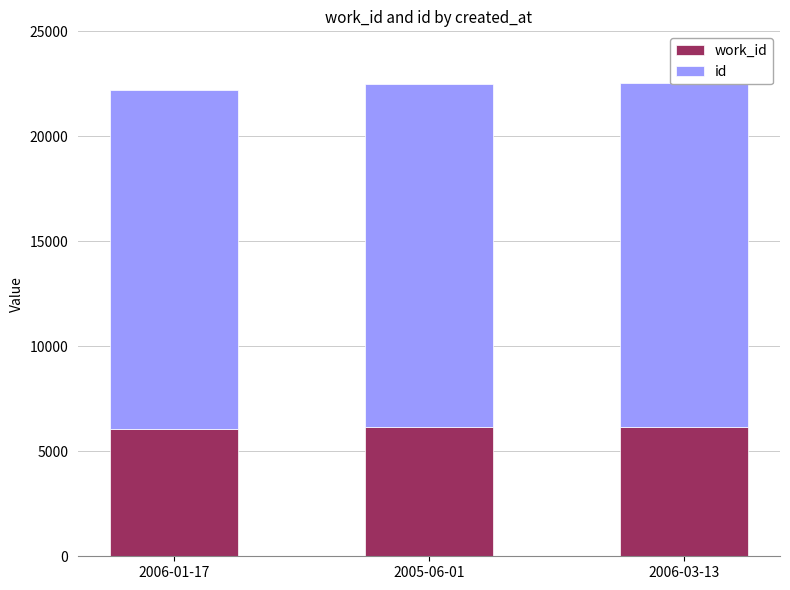

What is the difference between the work_id values at 2006-03-13 and 2005-06-01?

4